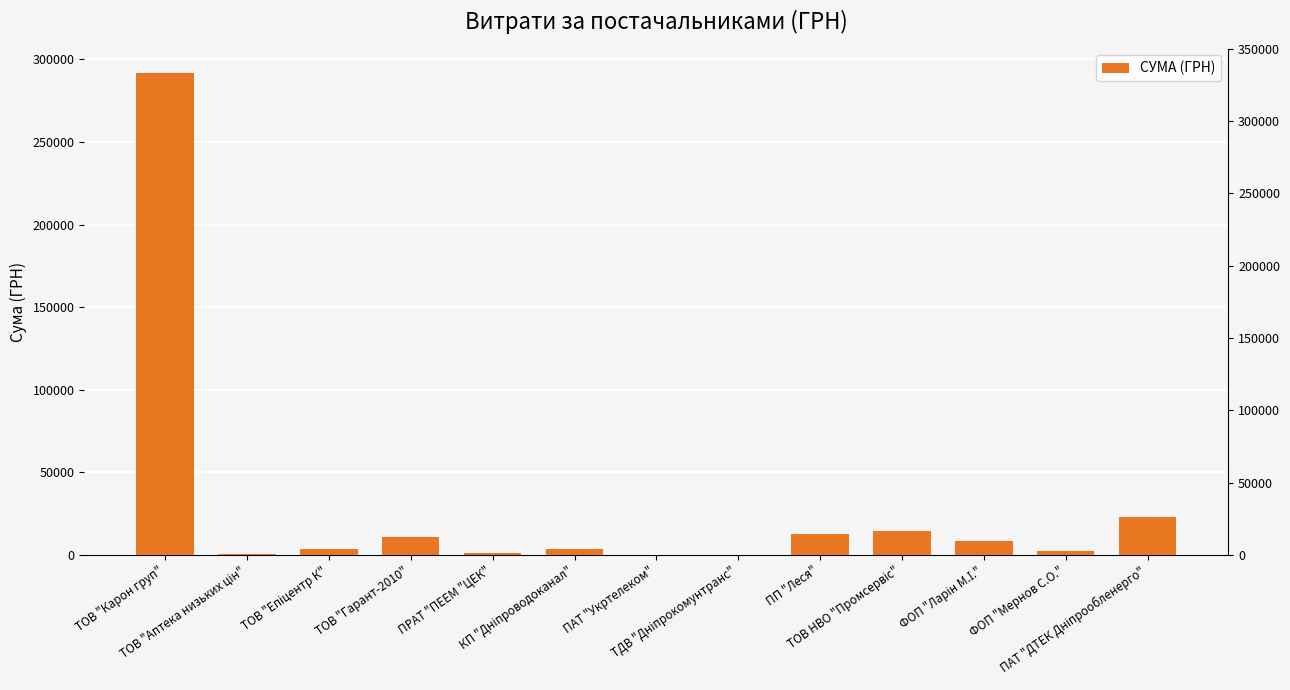

Which category has the highest value across all series?

ТОВ "Карон груп"